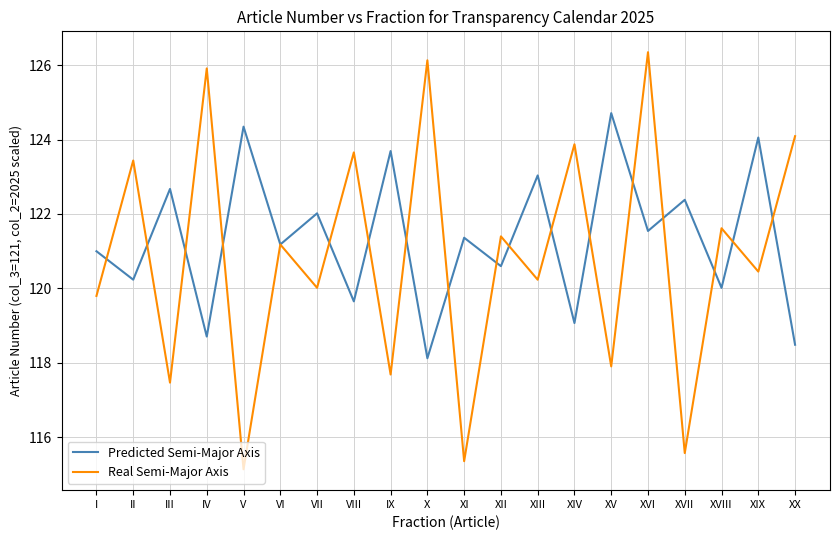

What value does the Real Semi-Major Axis series have at IV?

125.9